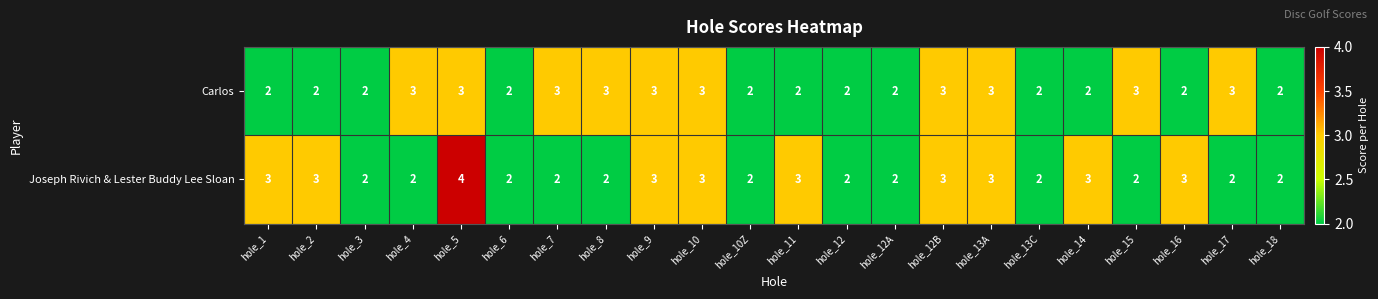

Which series changed the most between hole_6 and hole_11?

Joseph Rivich & Lester Buddy Lee Sloan